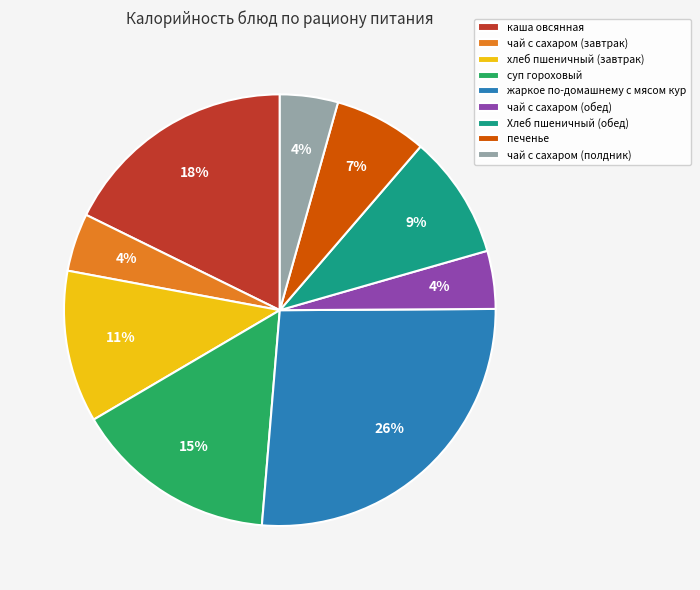

Is the sum of Хлеб пшеничный (обед) and каша овсянная greater than half?

No